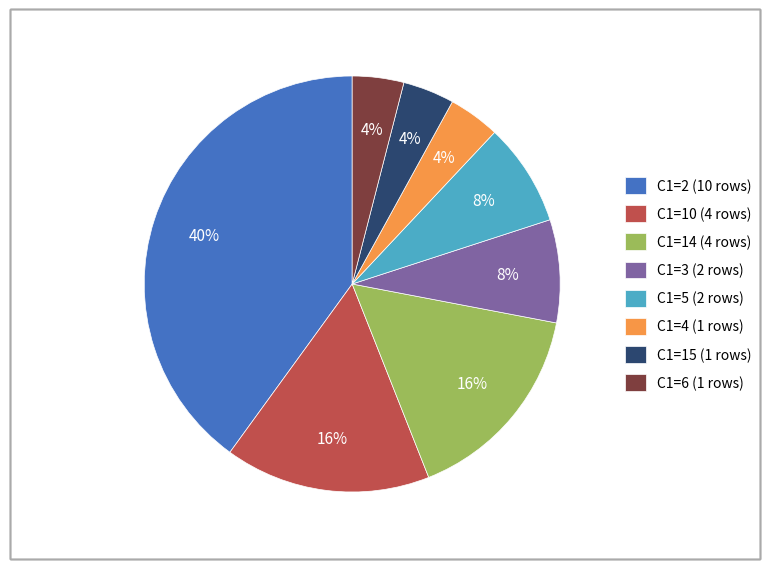

True or false: C1=14 (4 rows) accounts for 16% of the total.

True